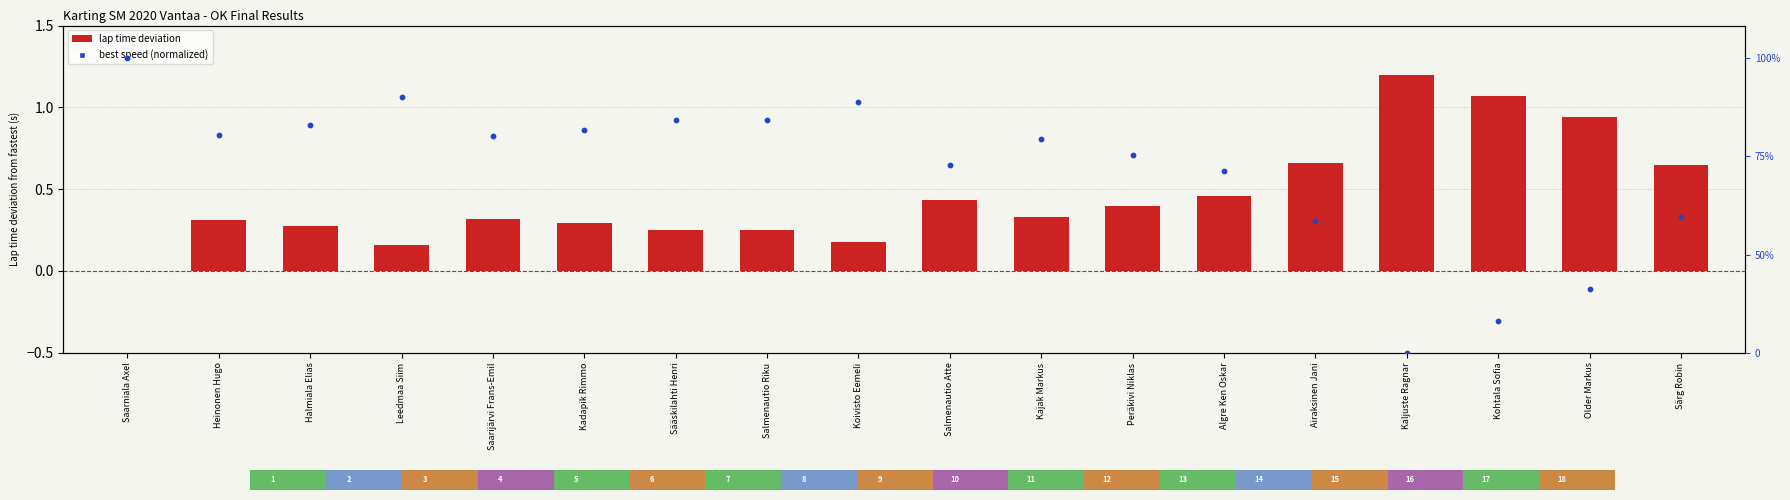

Which series has the largest Y range (max minus min)?

Best Speed (normalized)